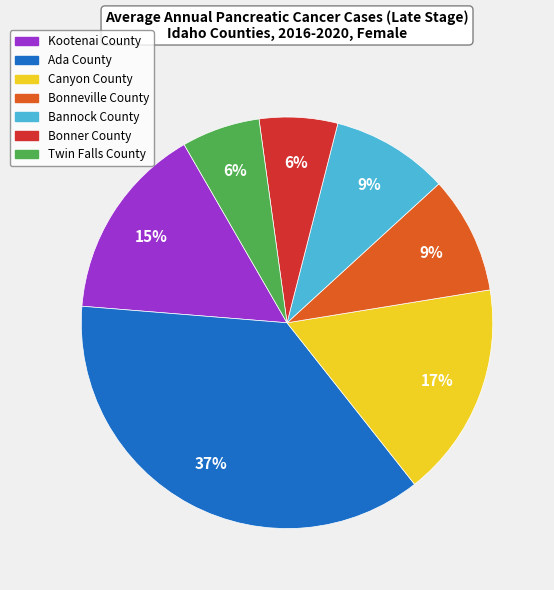

The Bonner County slice represents 6% of the pie. True or false?

True